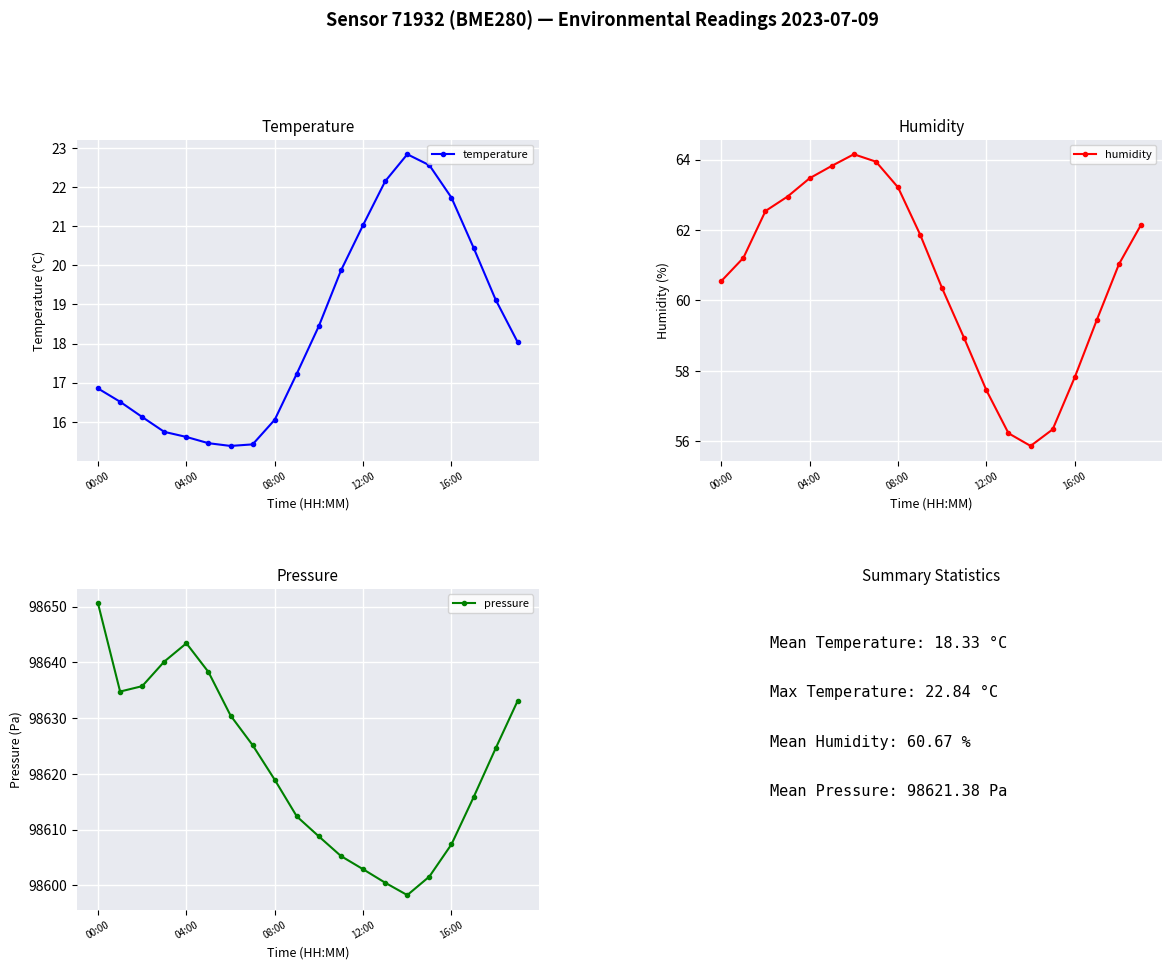

How many interior local peaks does the pressure series have?

1